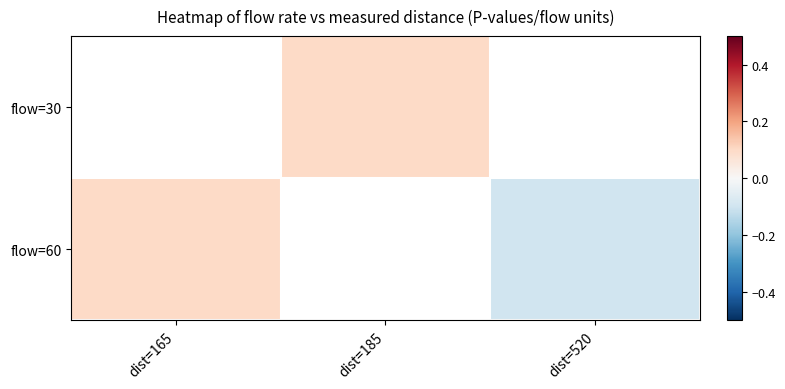

Is it true that flow=60 equals 0.2 at dist=165?

False